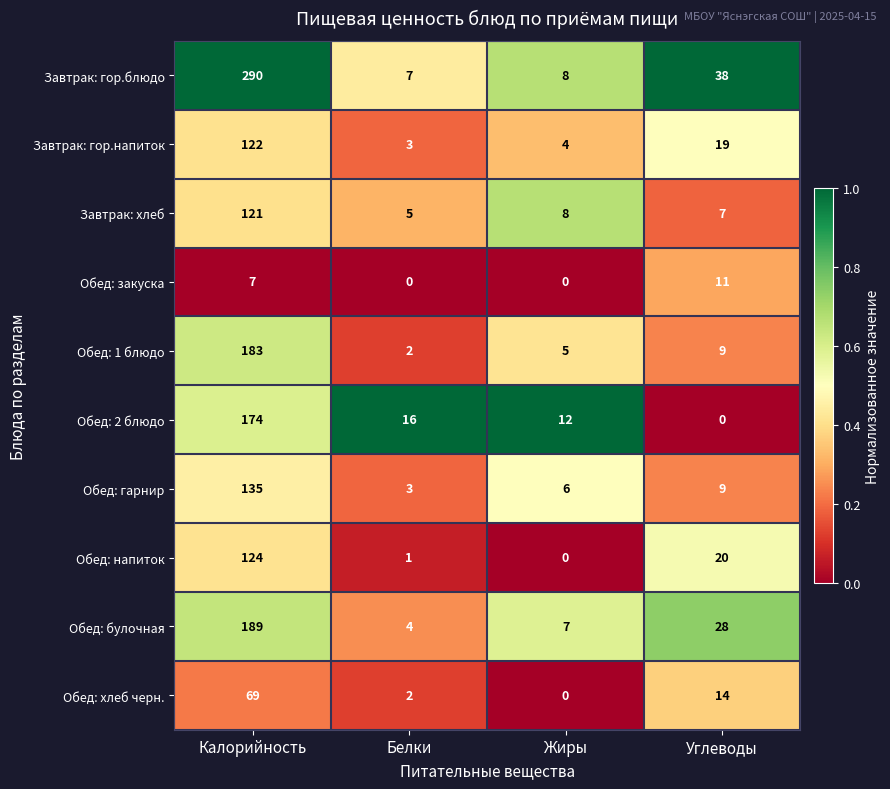

At which label does Завтрак: гор.напиток reach its minimum?

Белки